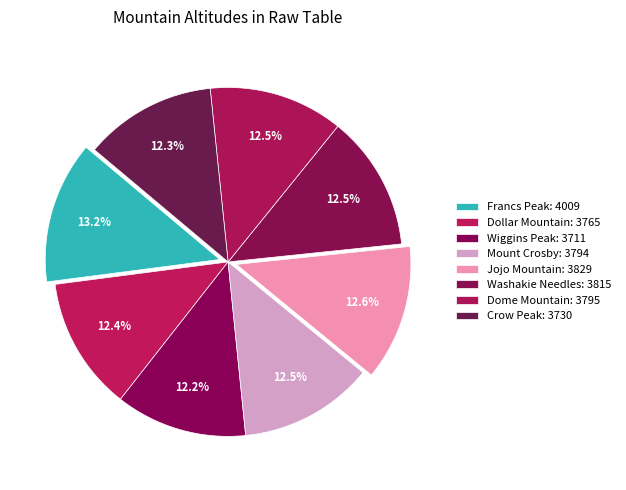

To the nearest percent, what percentage of the pie is Washakie Needles?

13%